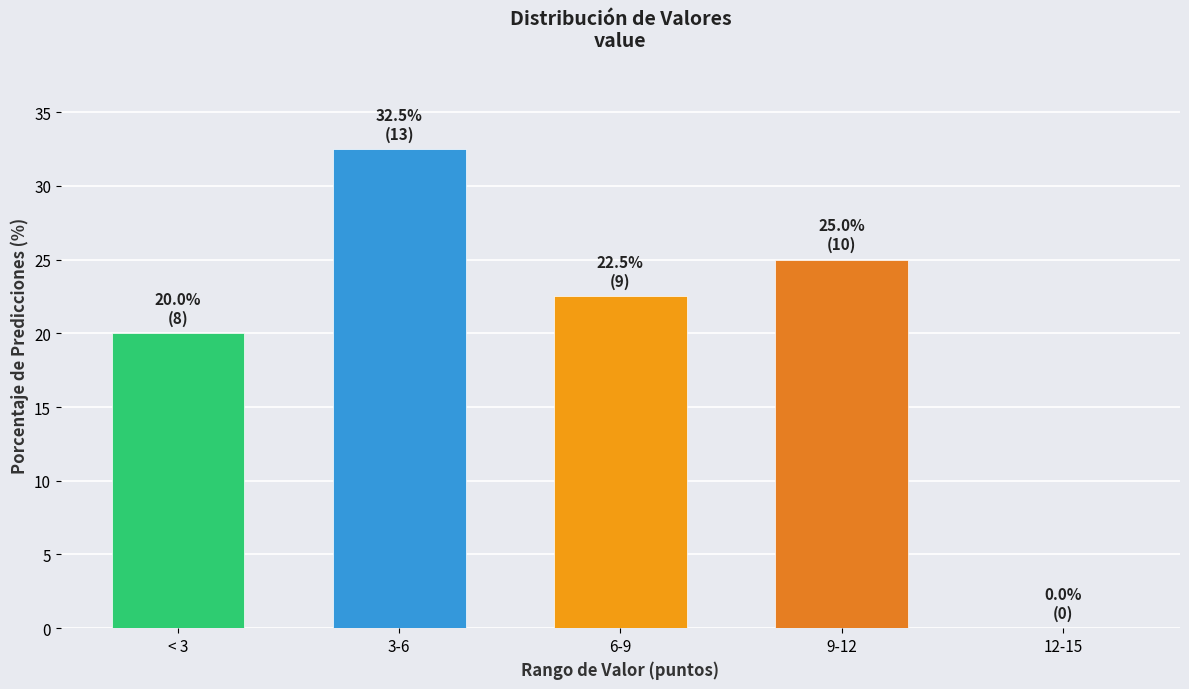

Reading right to left, list all the values displayed in this chart.

12-15=0.0	9-12=25.0	6-9=22.5	3-6=32.5	< 3=20.0